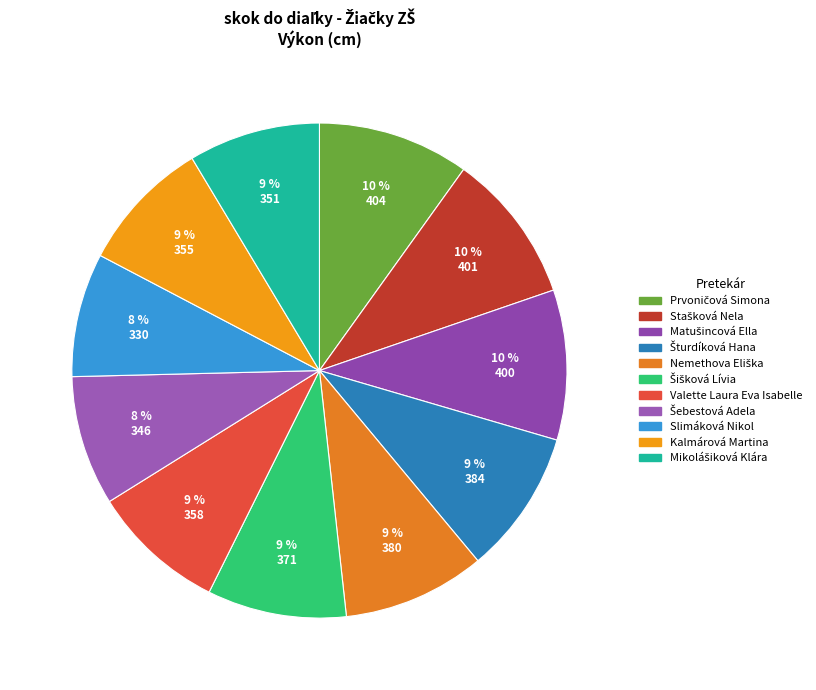

How many slices are in this pie chart?

11